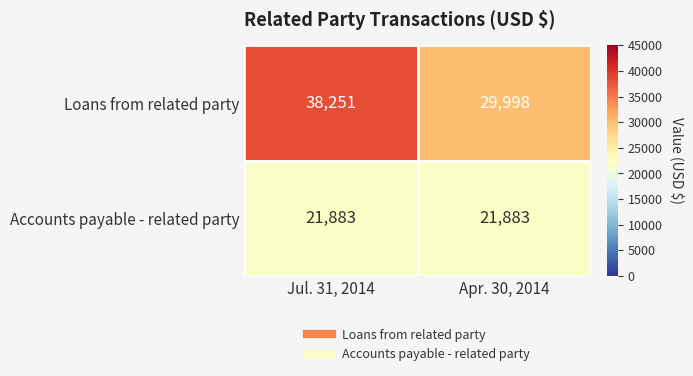

Rank the series at Jul. 31, 2014 from highest to lowest value.

Loans from related party, Accounts payable - related party